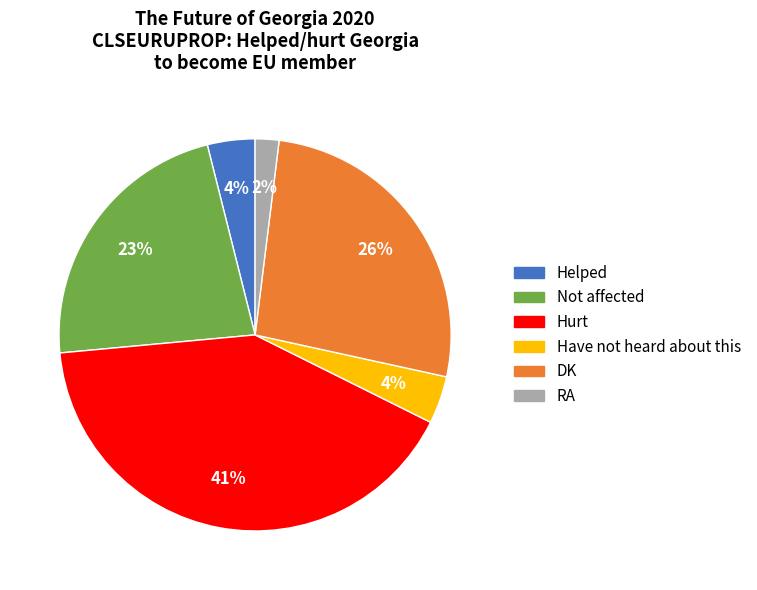

What is the smallest slice in the pie chart?

RA